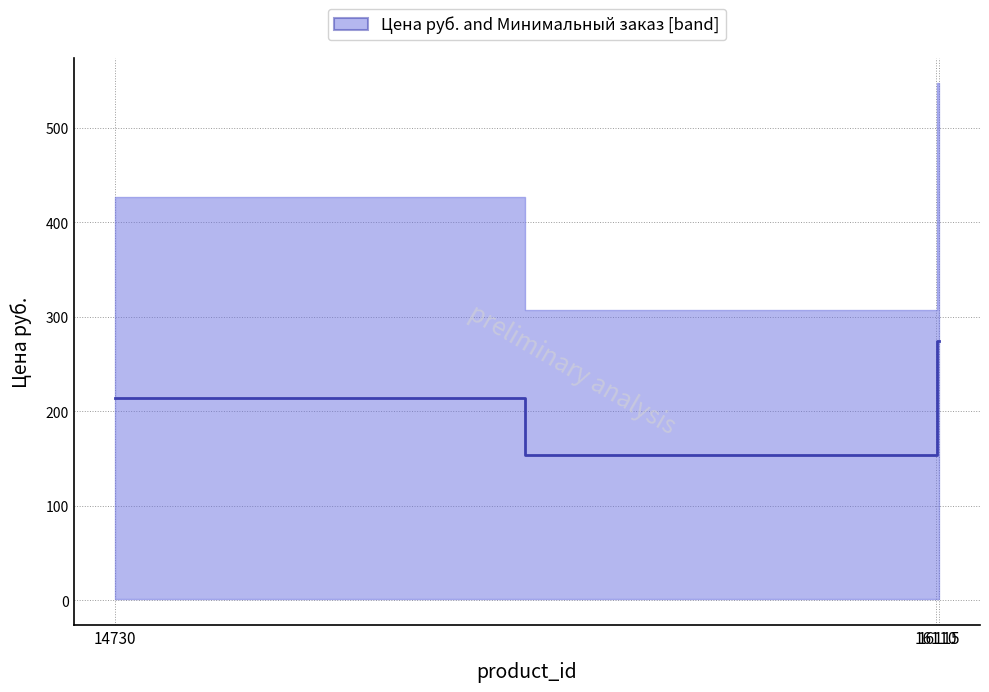

What is the difference between the maximum and minimum values?

120